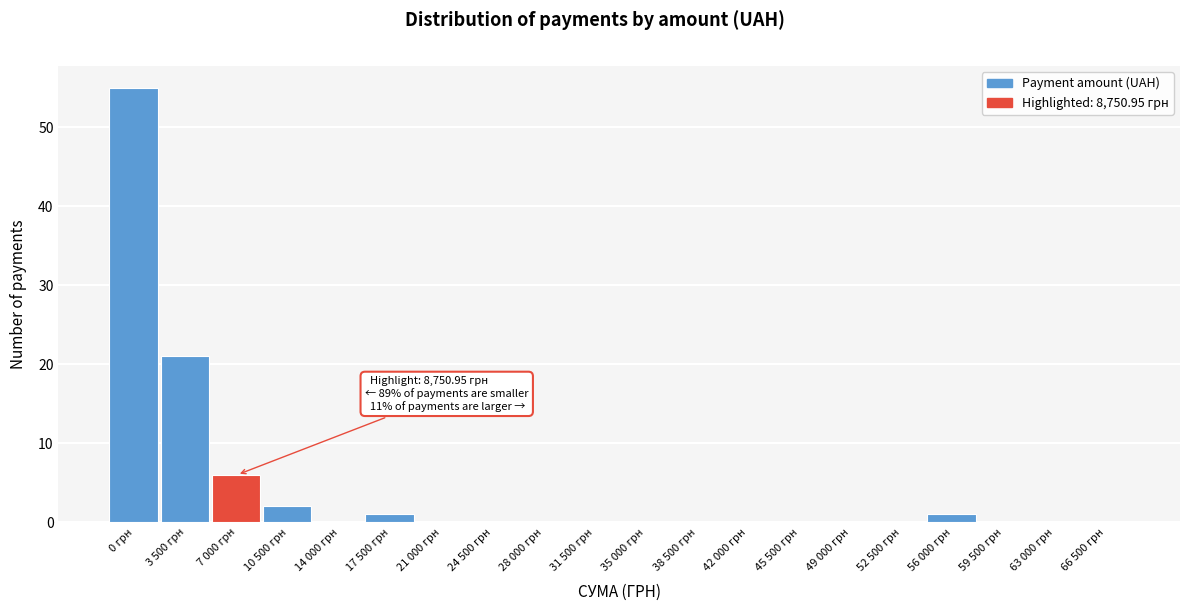

Reading left to right, transcribe all the data shown in this chart.

0 грн=55	3 500 грн=21	7 000 грн=6	10 500 грн=2	14 000 грн=0	17 500 грн=1	21 000 грн=0	24 500 грн=0	28 000 грн=0	31 500 грн=0	35 000 грн=0	38 500 грн=0	42 000 грн=0	45 500 грн=0	49 000 грн=0	52 500 грн=0	56 000 грн=1	59 500 грн=0	63 000 грн=0	66 500 грн=0